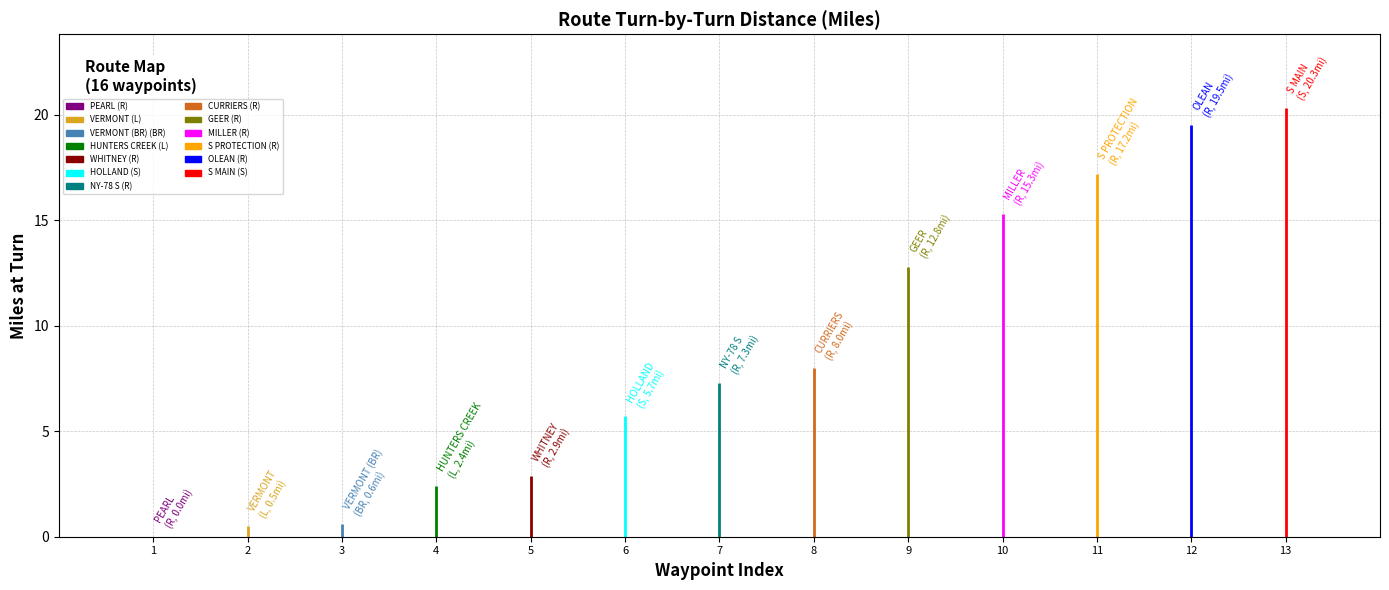

Where does the data first go above 7?

NY-78 S